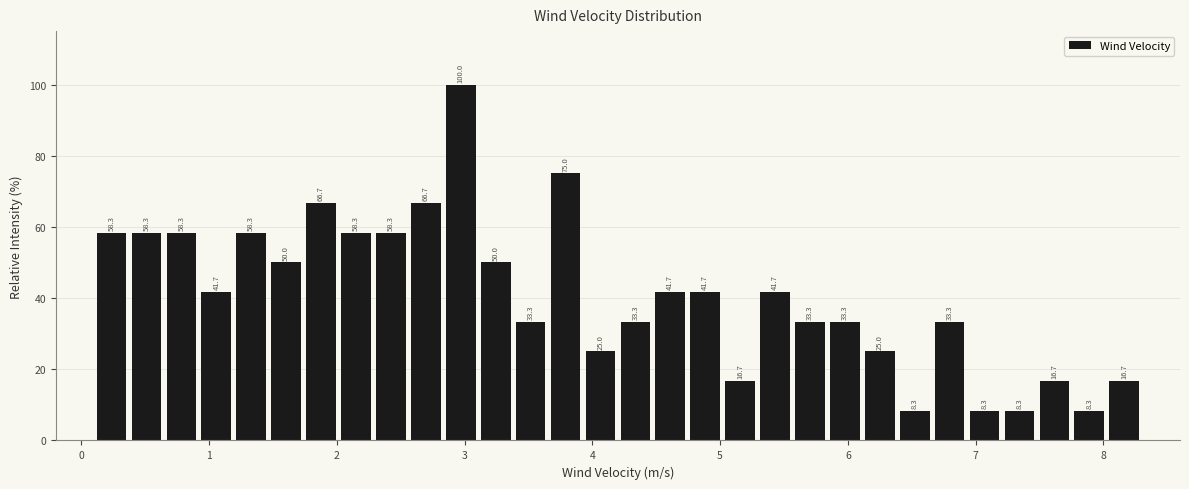

Around what value on the x-axis is the tallest bar? Give the approximate position of its centre, as read against the axis.

3.0